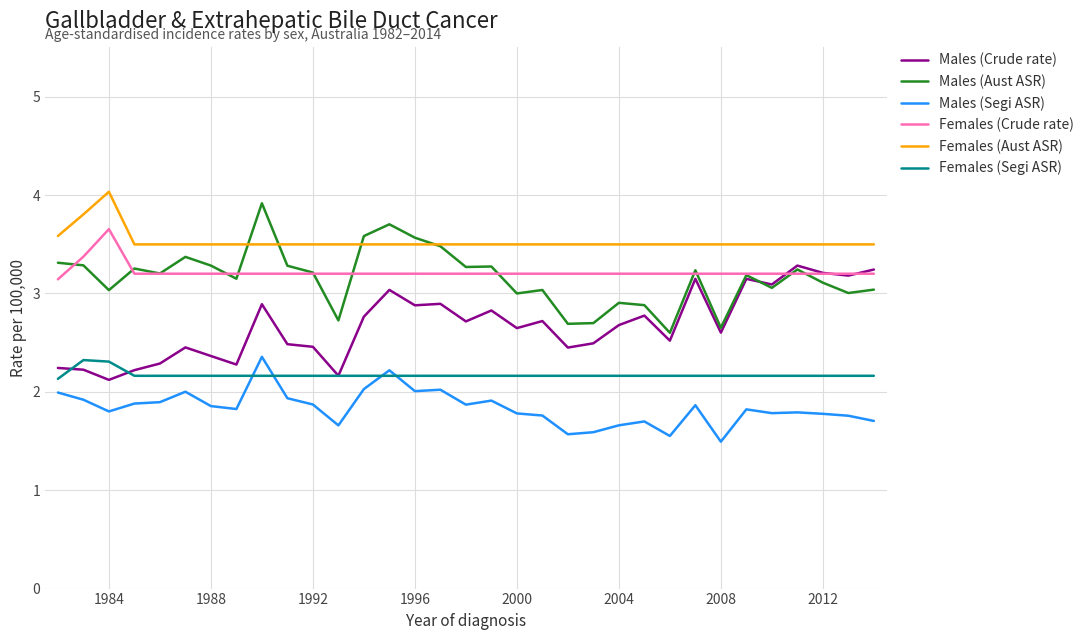

True or false: Males (Crude rate) has more than 2 points higher than both neighbors.

True